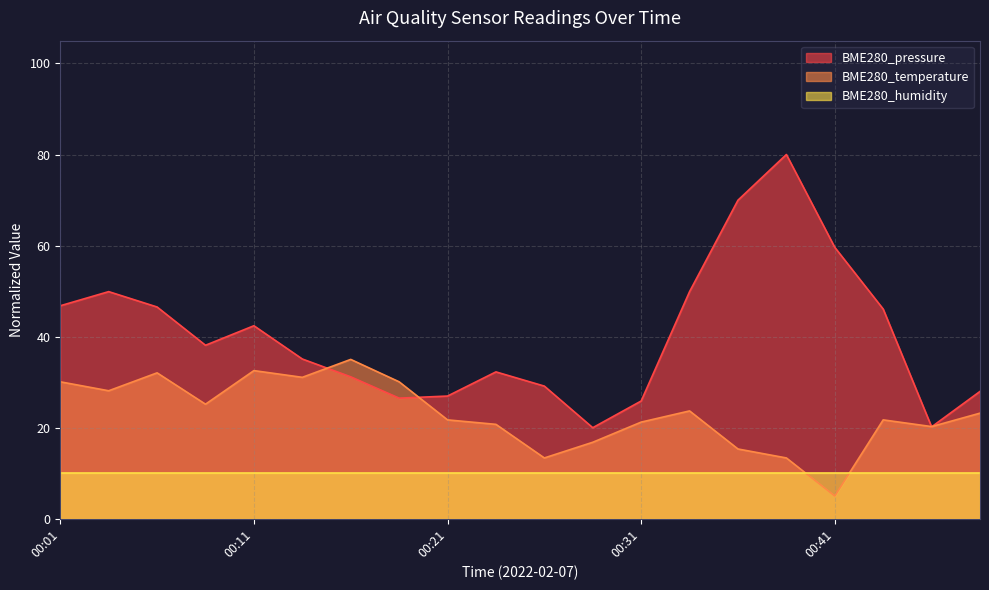

List the series in order of their peak value, lowest first.

BME280_humidity, BME280_temperature, BME280_pressure